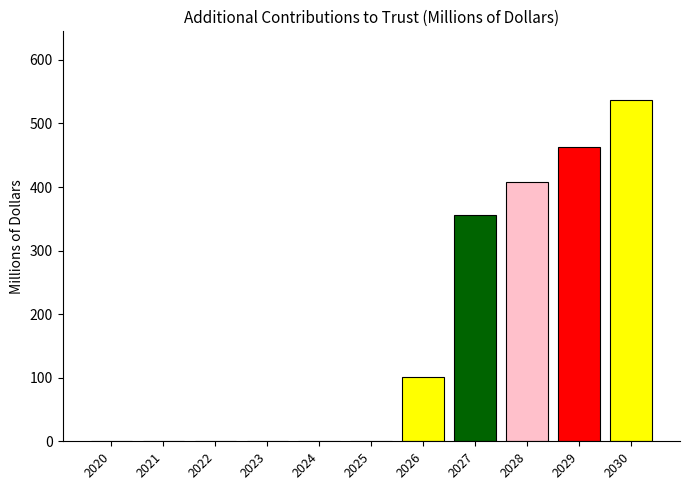

What is the sum of the values at 2029 and 2021?

463.0